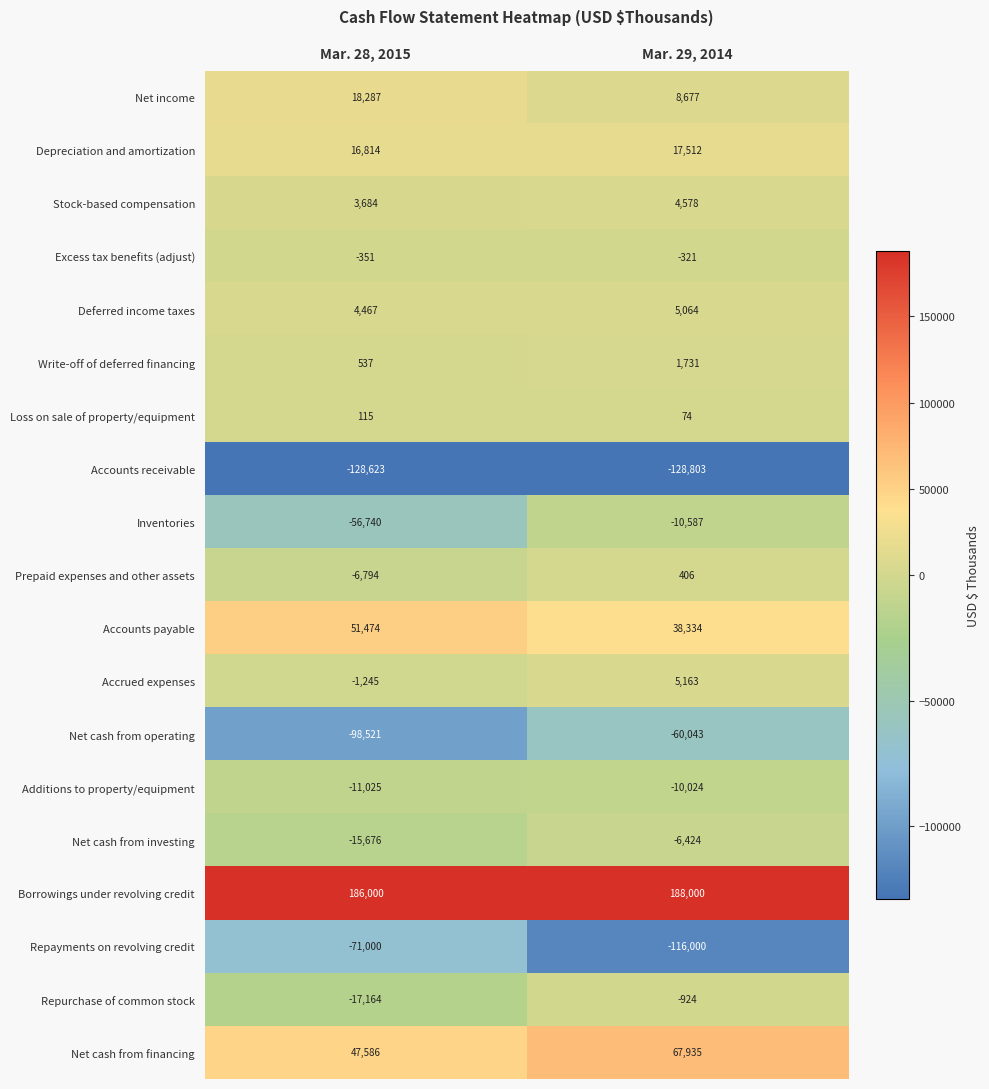

What is the approximate value of Accounts payable at Mar. 28, 2015?

51474